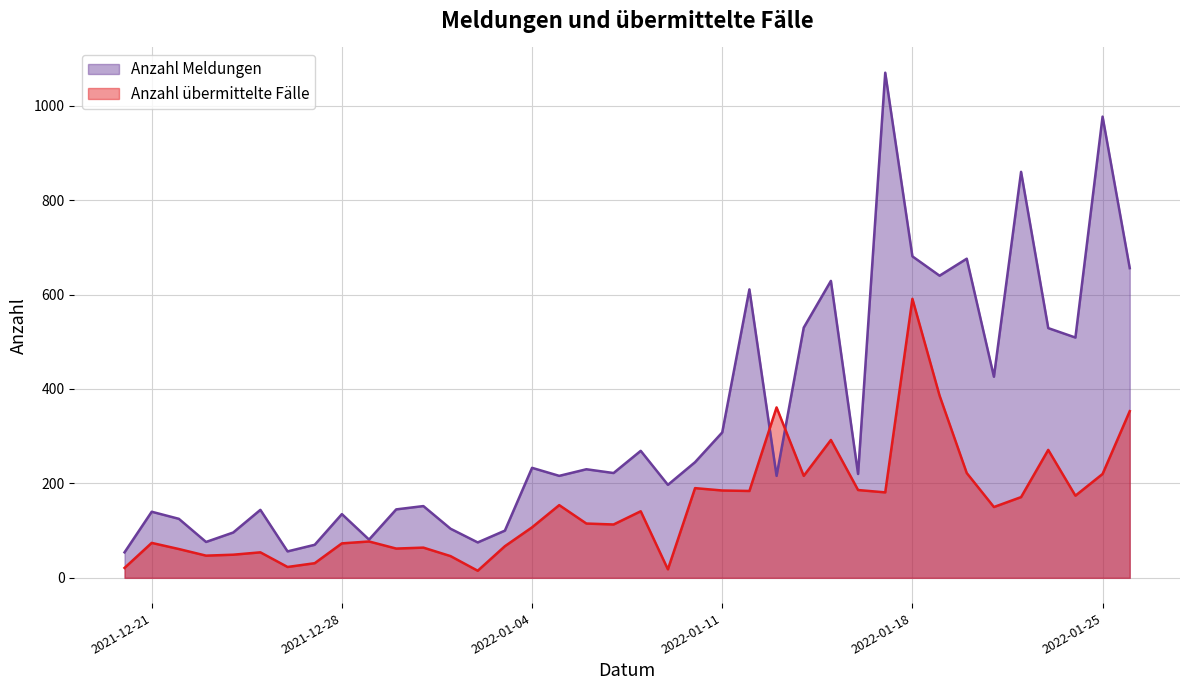

The value of Anzahl Meldungen at 2022-01-03 is 100. True or false?

True